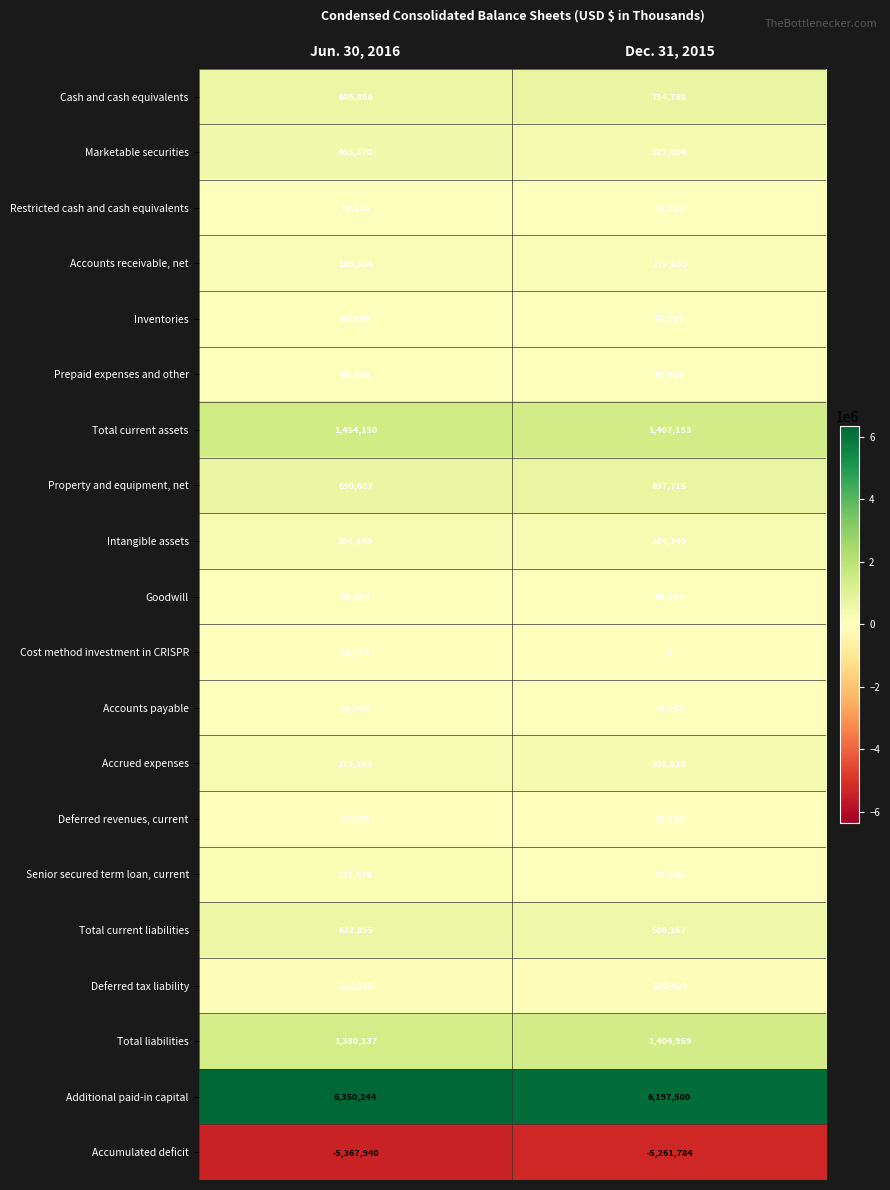

What value does the Cash and cash equivalents series have at Jun. 30, 2016, to the nearest 100?

605900